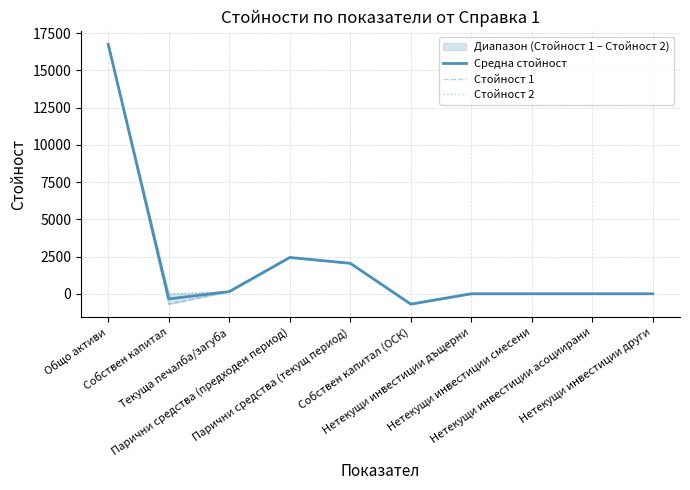

Which series has the largest range (max minus min)?

Средна стойност